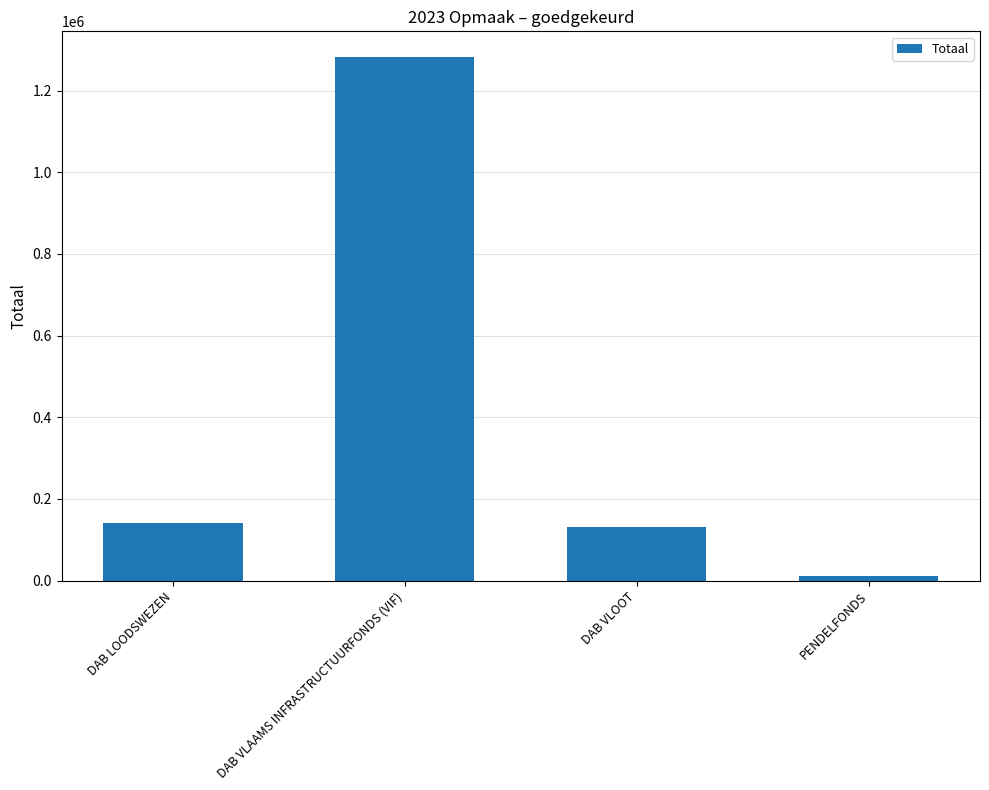

How many values are below 140584?

2